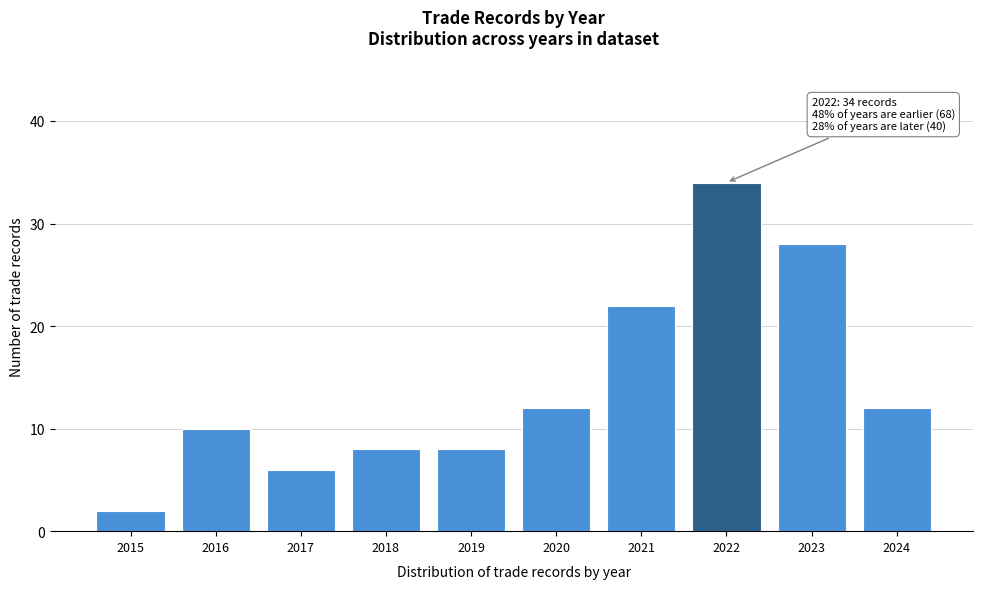

Reading right to left, what are all the values shown in this chart?

12	28	34	22	12	8	8	6	10	2